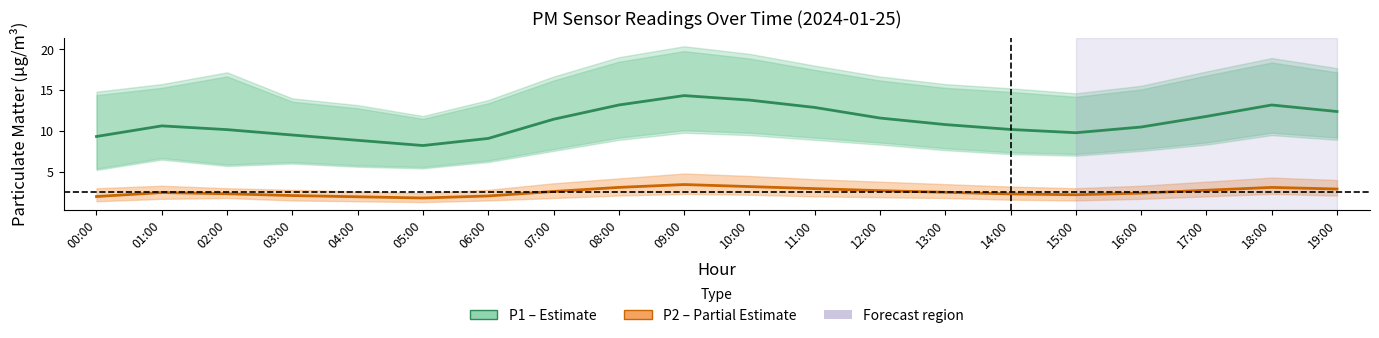

List the series in order of their overall mean, lowest first.

P2 (PM2.5), P1 (PM10)